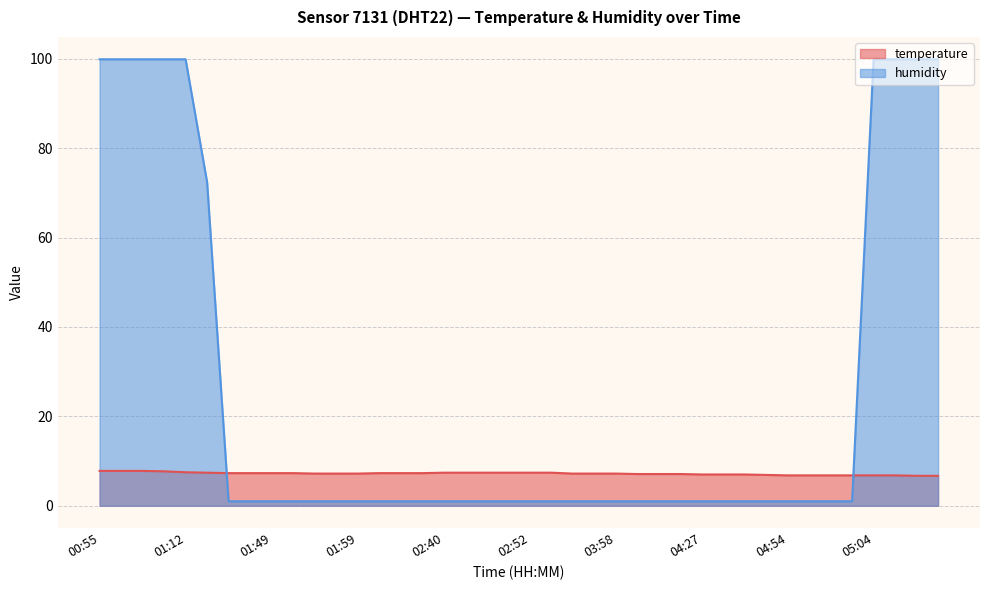

What is the sum of the temperature values at 01:00 and 04:52?

14.7